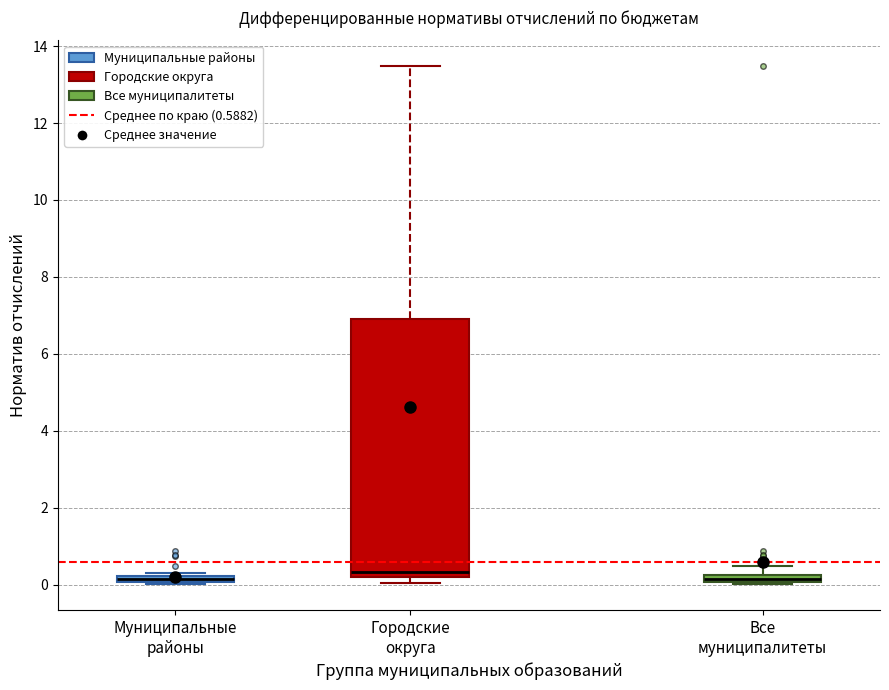

Which box is the tallest, from its lower edge to its upper edge?

Городские округа